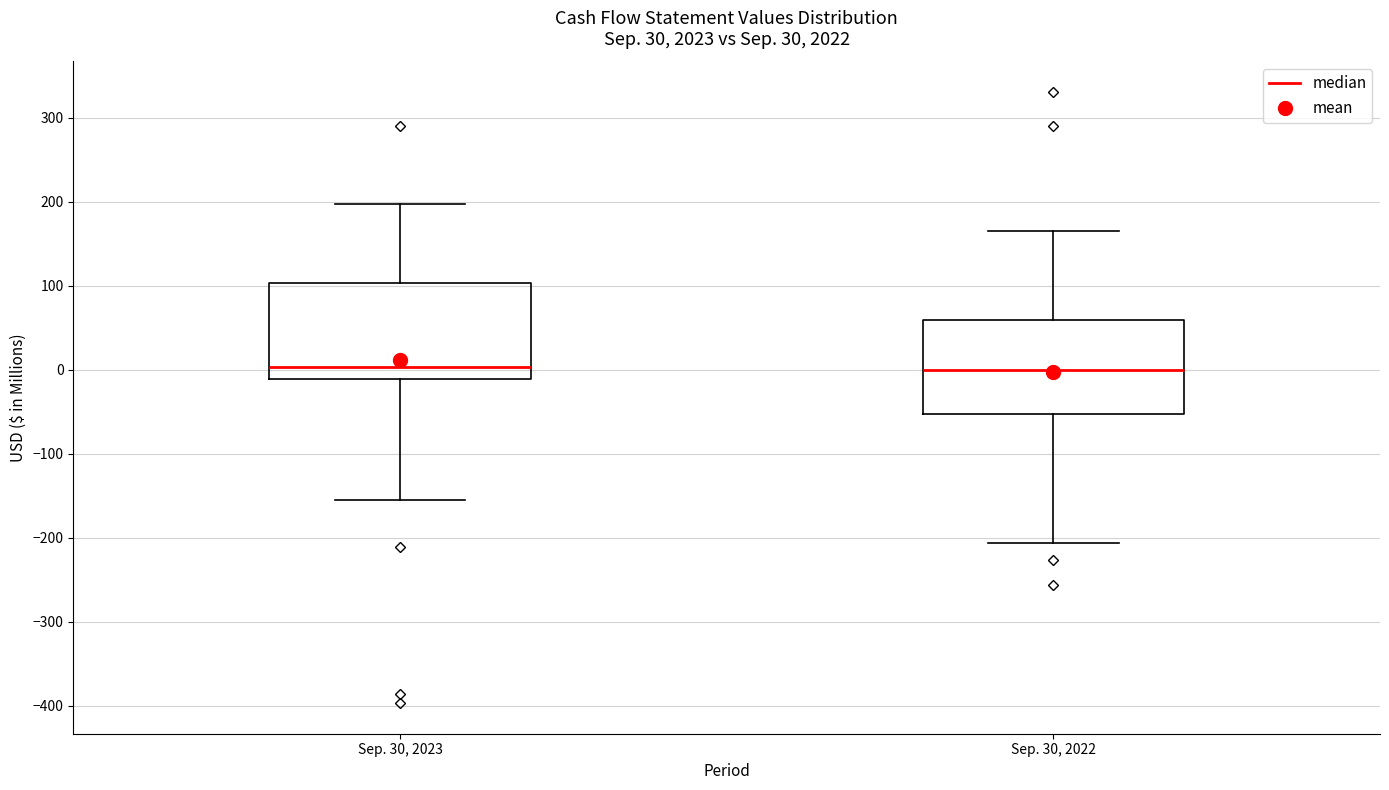

Reading left to right, transcribe this box plot: for each box, give where its median line is, the range the box spans, and where its two whiskers end, as read against the y-axis. The values are not printed on the chart, so give them approximately, as read against the axis.

Sep. 30, 2023: median 0, box -10 to 100, whiskers -150 to 200
Sep. 30, 2022: median 0, box -50 to 60, whiskers -210 to 170